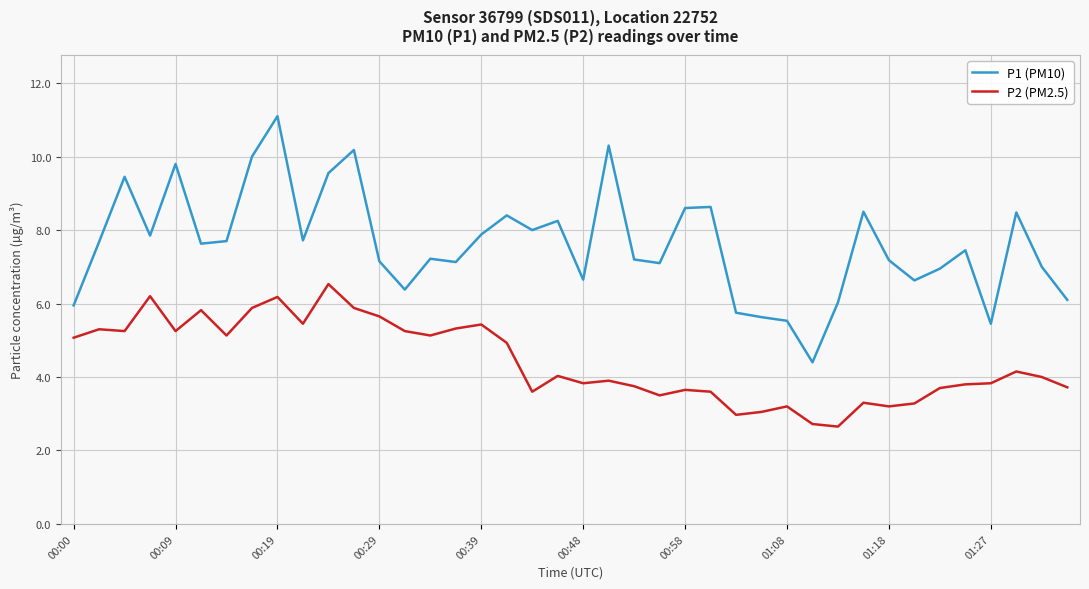

How many lines are shown in the chart?

2